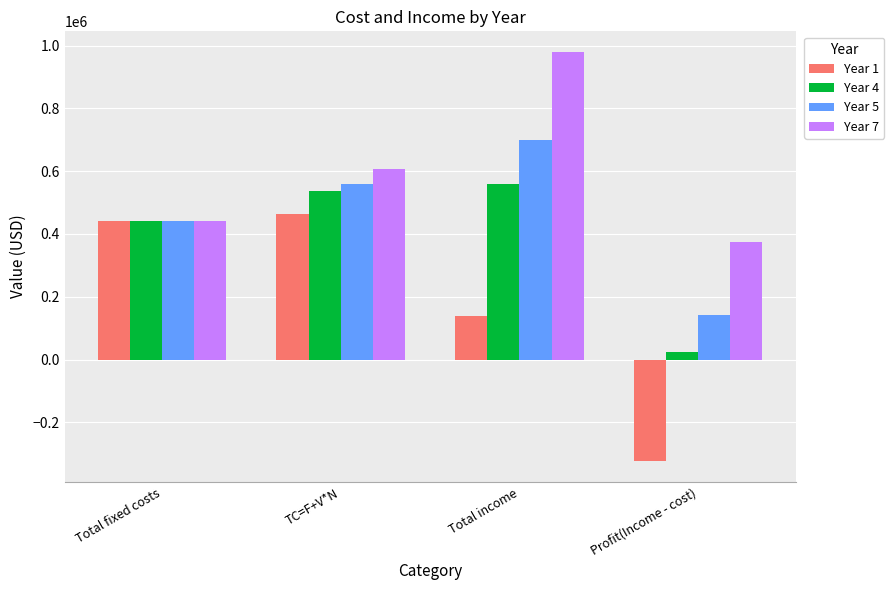

What is the label of the 2nd bar from the left?

TC=F+V*N